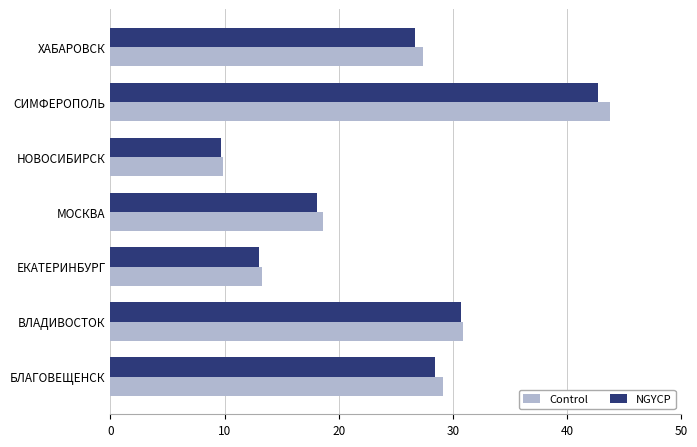

Which series has the largest range (max minus min)?

Control